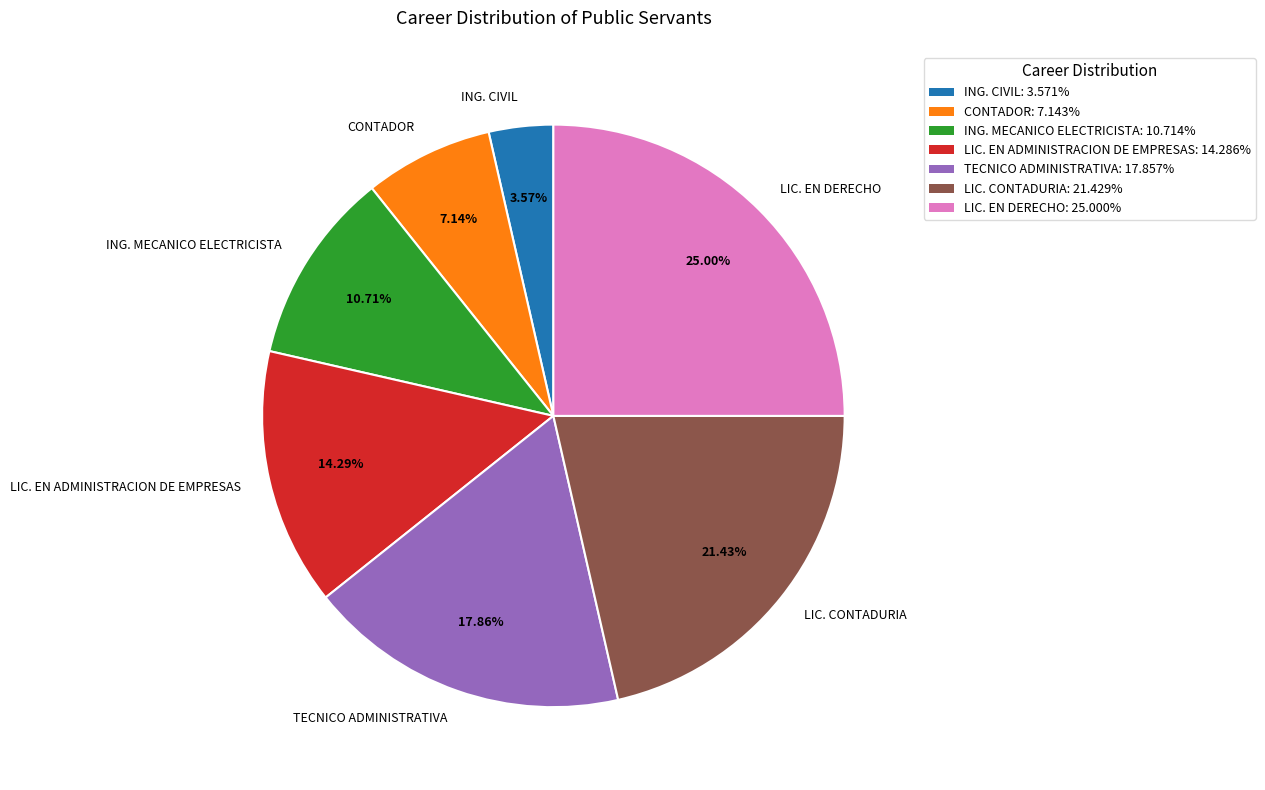

Rank the categories by value from lowest to highest.

ING. CIVIL, CONTADOR, ING. MECANICO ELECTRICISTA, LIC. EN ADMINISTRACION DE EMPRESAS, TECNICO ADMINISTRATIVA, LIC. CONTADURIA, LIC. EN DERECHO